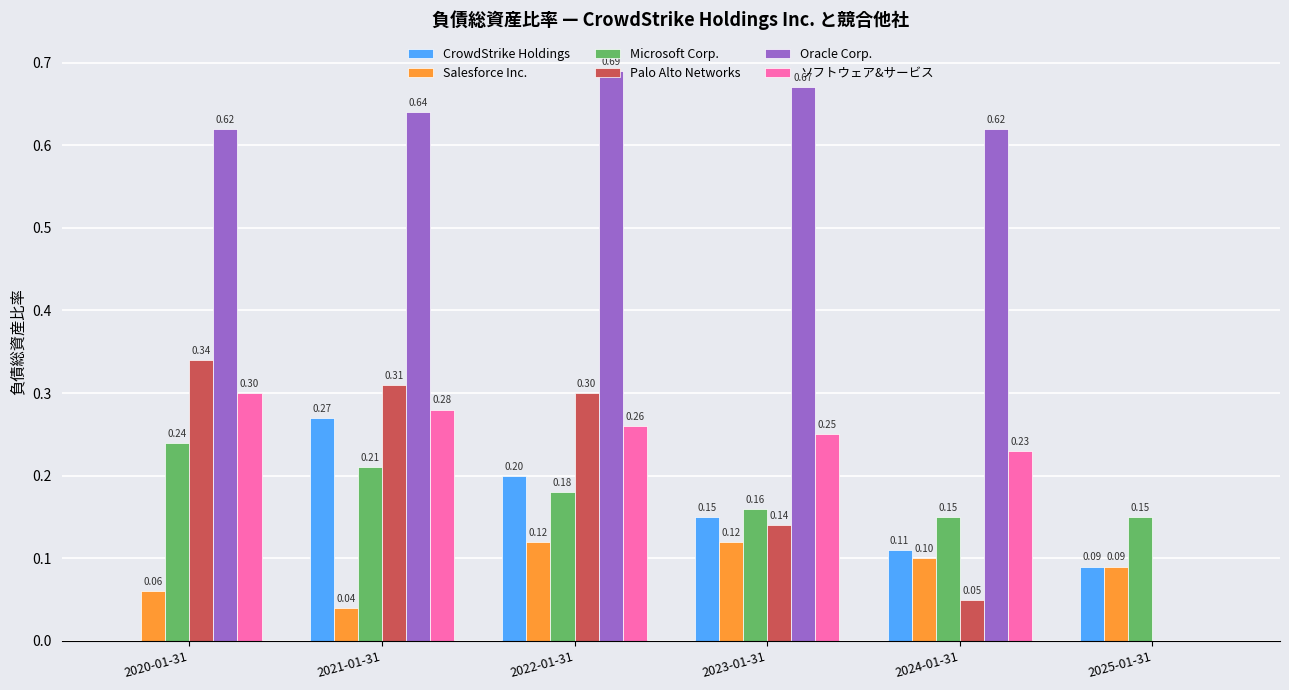

Which series changed the most between 2022-01-31 and 2025-01-31?

Oracle Corp.